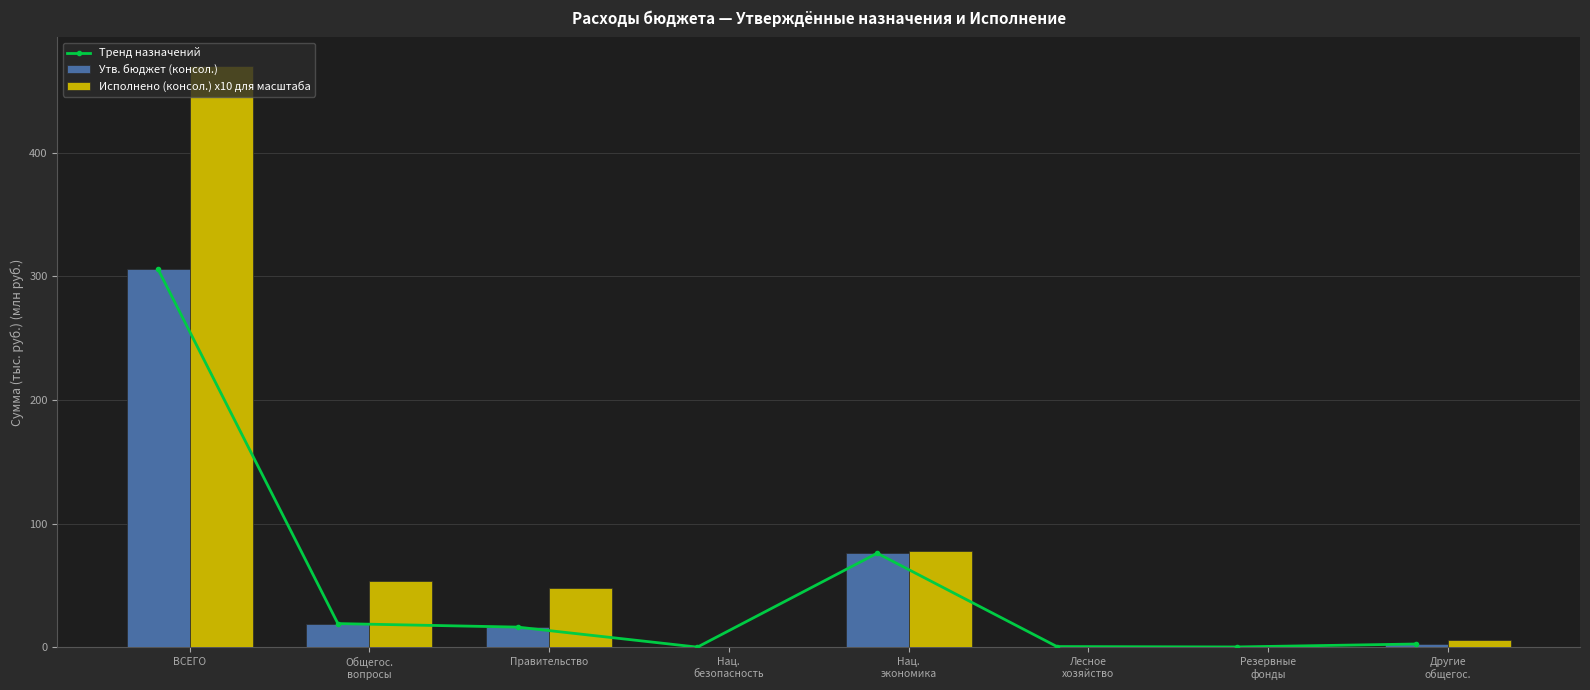

At how many categories does at least one series exceed 379?

1